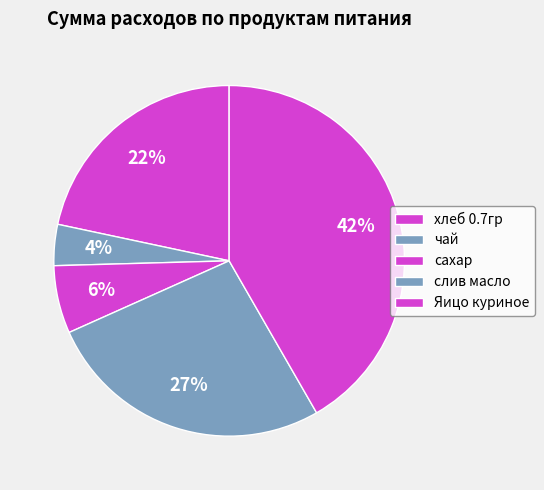

To the nearest percent, what is the difference between the слив масло and хлеб 0.7гр slice percentages?

5%